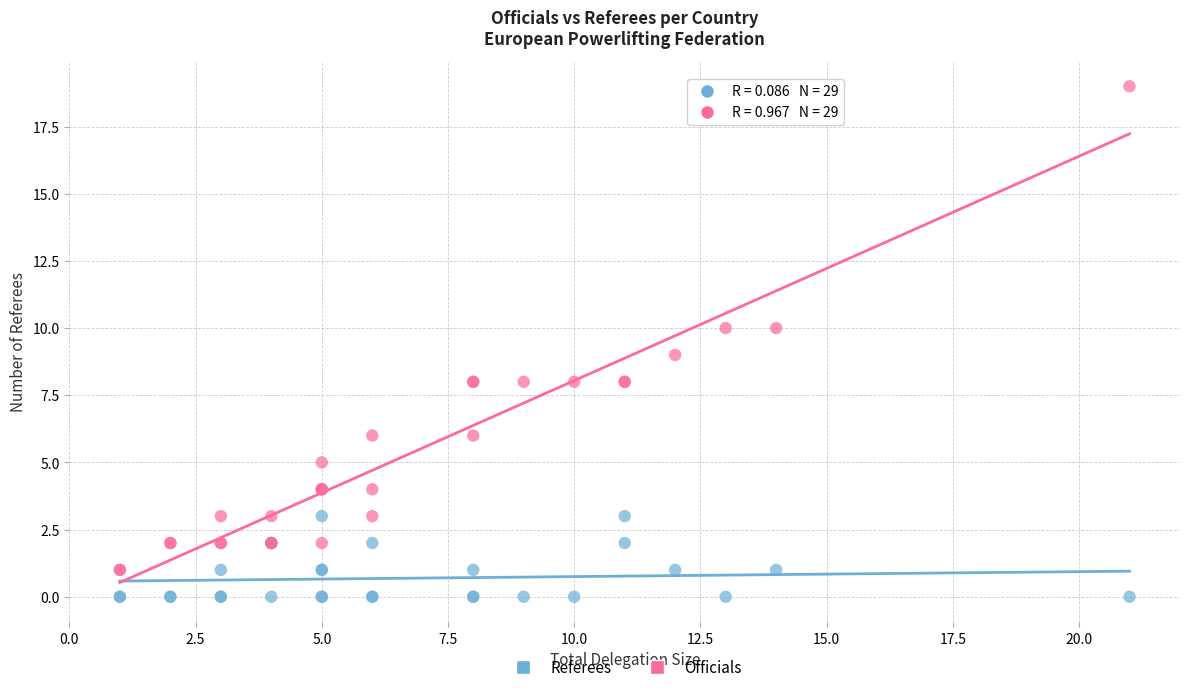

Which series reaches the maximum Y coordinate?

Officials